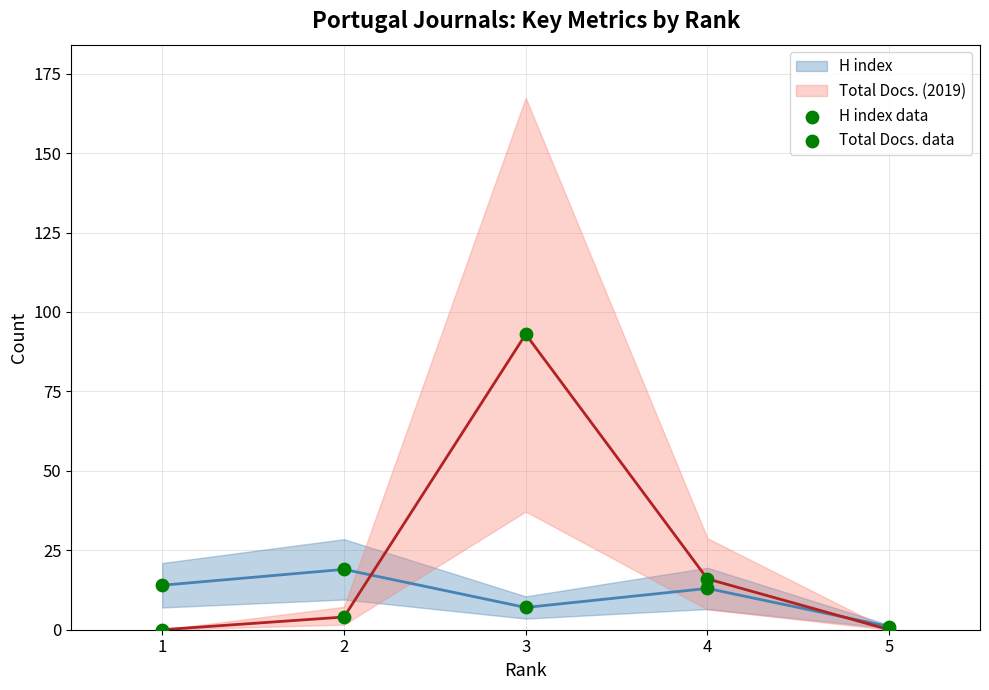

Which series reaches the maximum Y coordinate?

Total Docs. data